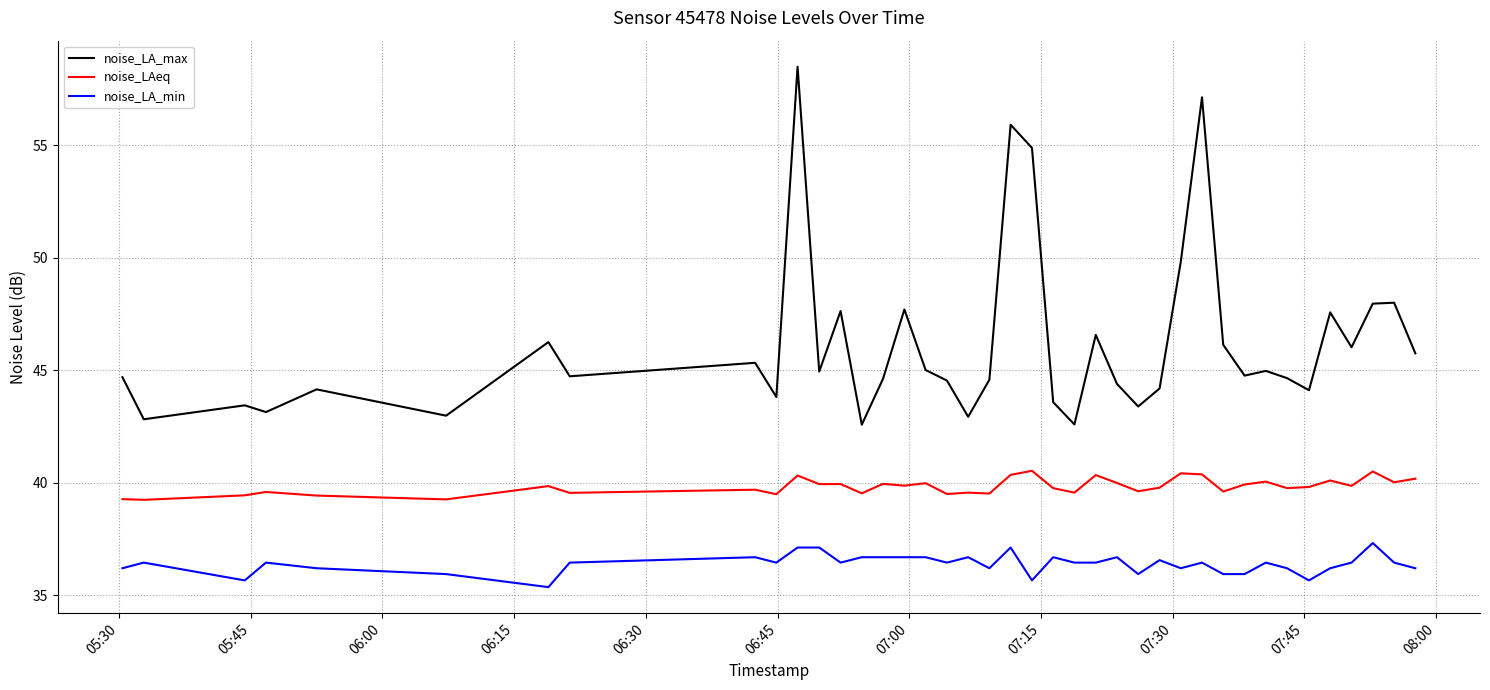

List the series in order of their peak value, lowest first.

noise_LA_min, noise_LAeq, noise_LA_max